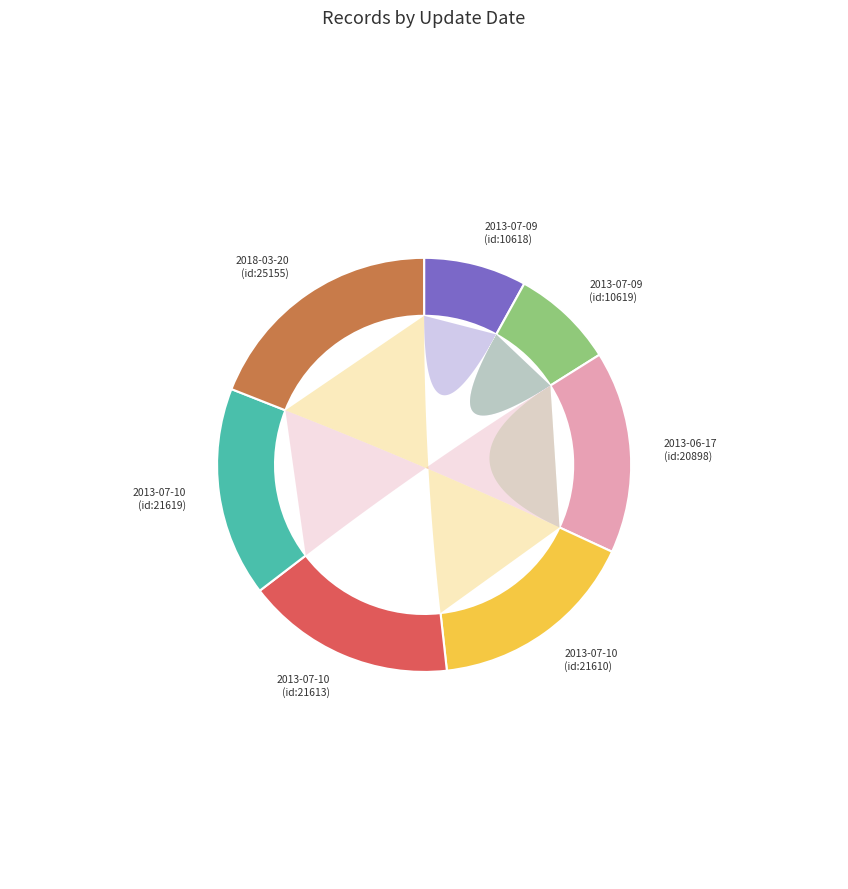

What is the ratio of the value at 2018-03-20 (id:25155) to the value at 2013-07-10 (id:21613)?

1.2